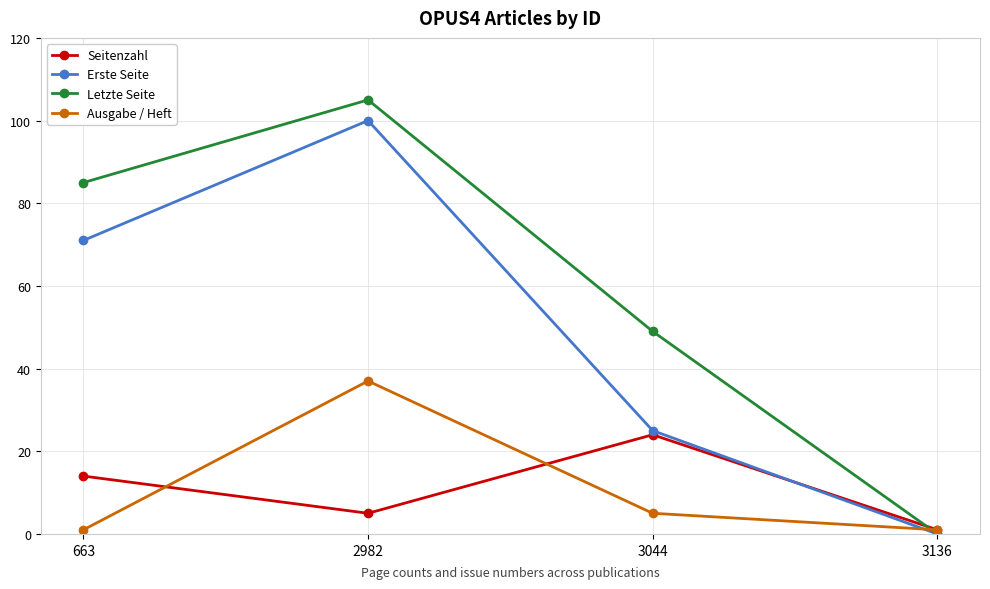

Reading right to left, list all the values displayed in this chart.

Seitenzahl: 3136=1	3044=24	2982=5	663=14
Erste Seite: 3136=0	3044=25	2982=100	663=71
Letzte Seite: 3136=0	3044=49	2982=105	663=85
Ausgabe / Heft: 3136=1	3044=5	2982=37	663=1